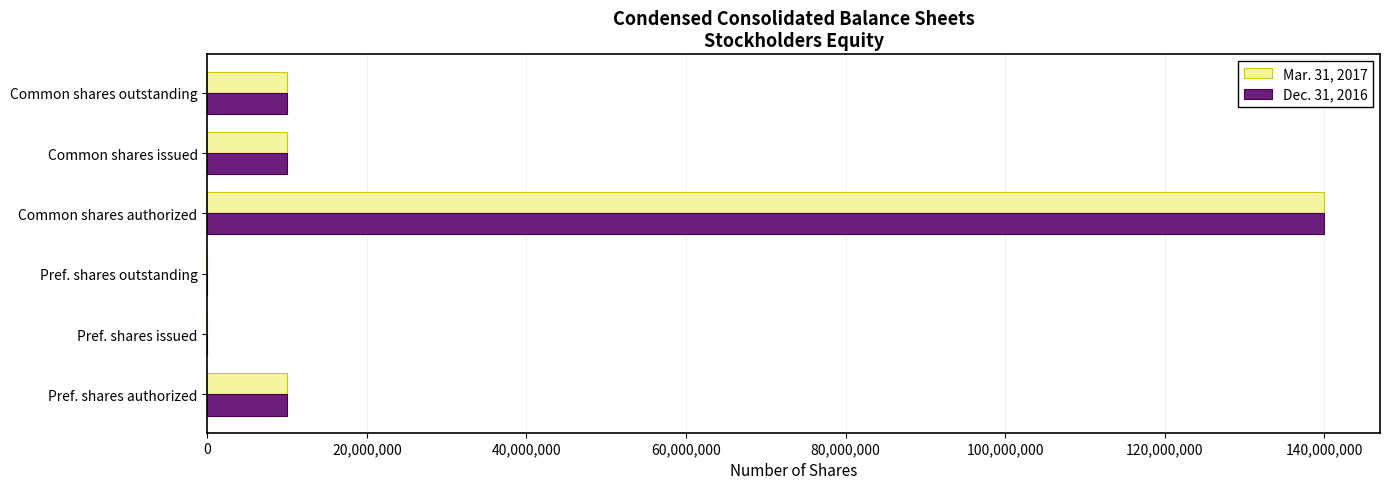

Is the value of Dec. 31, 2016 at Pref. shares issued greater than the value of Mar. 31, 2017 at Pref. shares authorized?

No